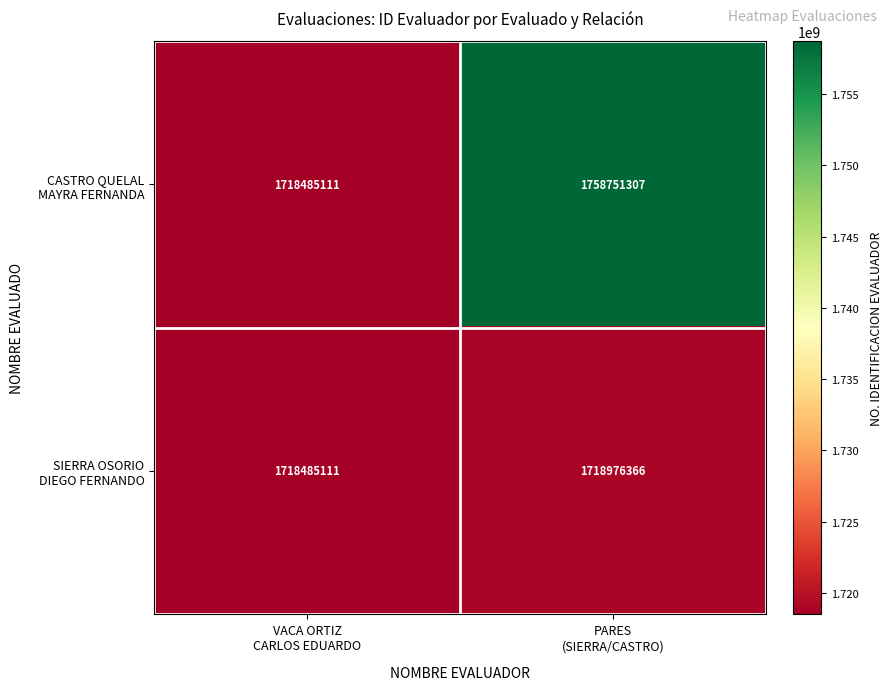

What is the smallest value displayed?

1718485111